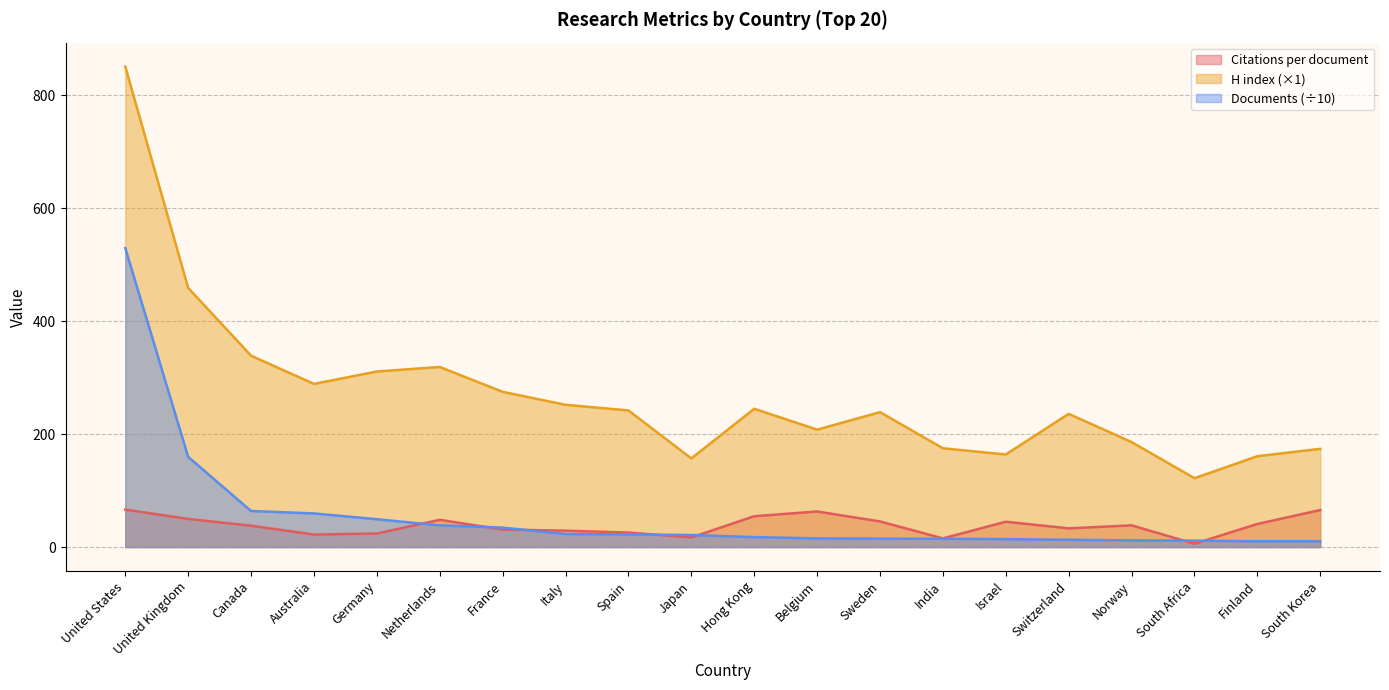

True or false: H index has a value of 174.0 at South Korea.

True